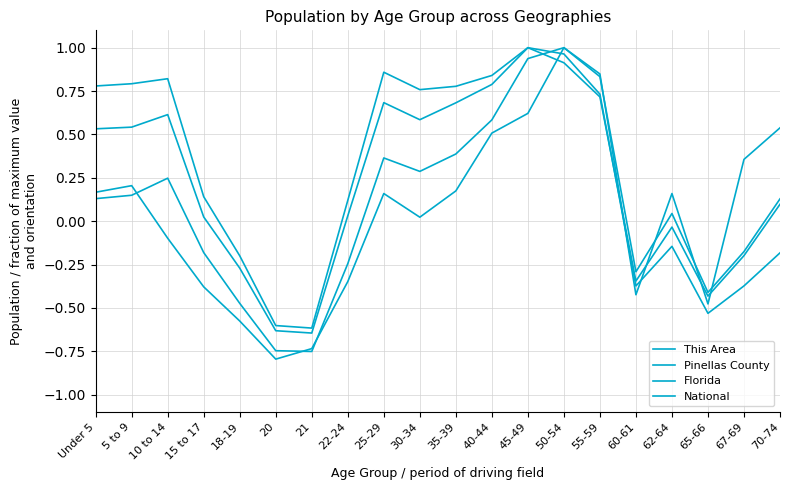

How many positive values does the National series have?

12